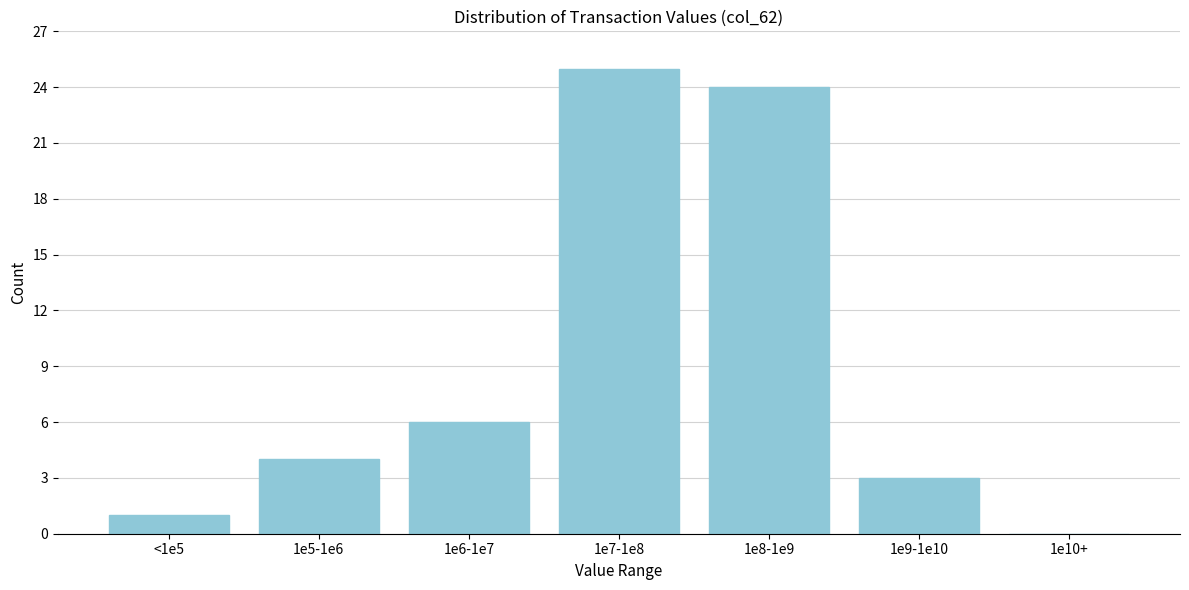

Reading left to right, what are all the values shown in this chart?

<1e5=1	1e5-1e6=4	1e6-1e7=6	1e7-1e8=25	1e8-1e9=24	1e9-1e10=3	1e10+=0